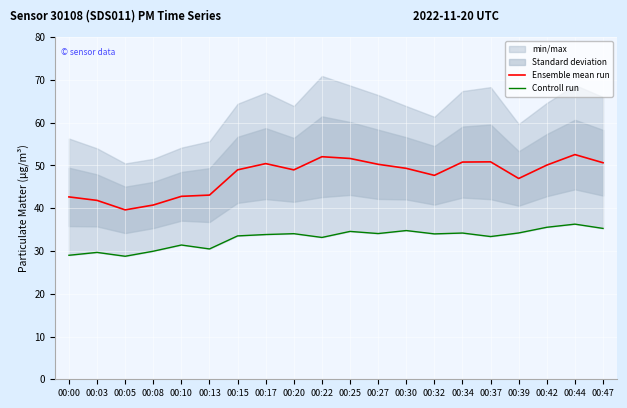

True or false: Controll run and Ensemble mean run intersect in this chart.

False